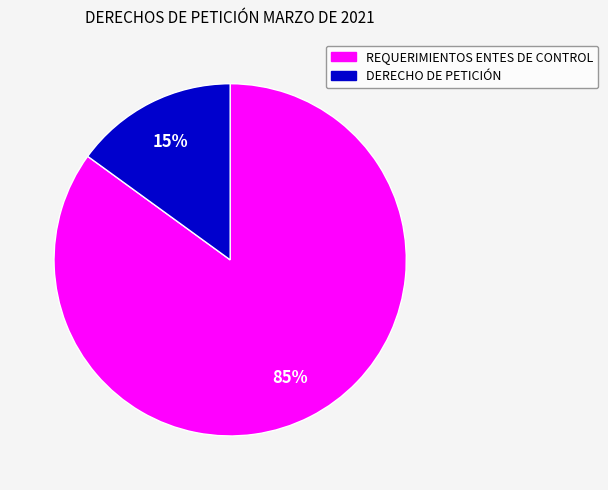

What percentage is the DERECHO DE PETICIÓN slice, to the nearest percent?

15%